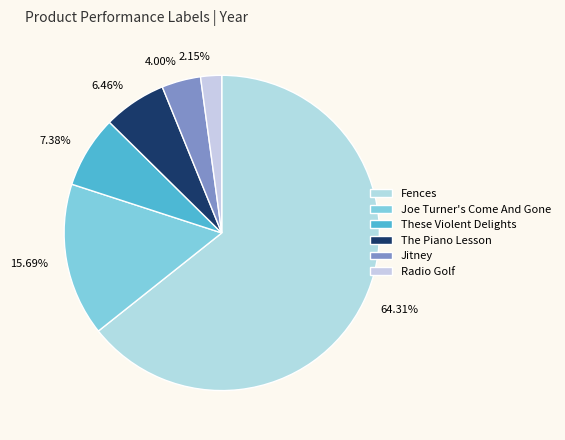

How many slices are in this pie chart?

6